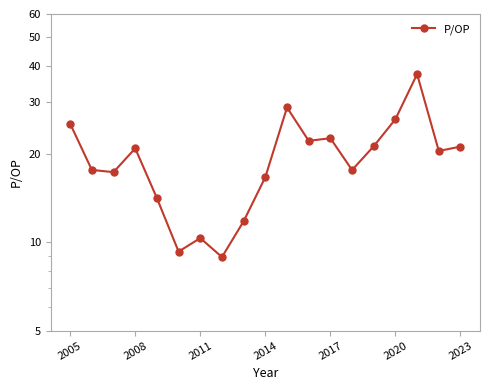

What is the difference between the maximum and second lowest values?

28.1